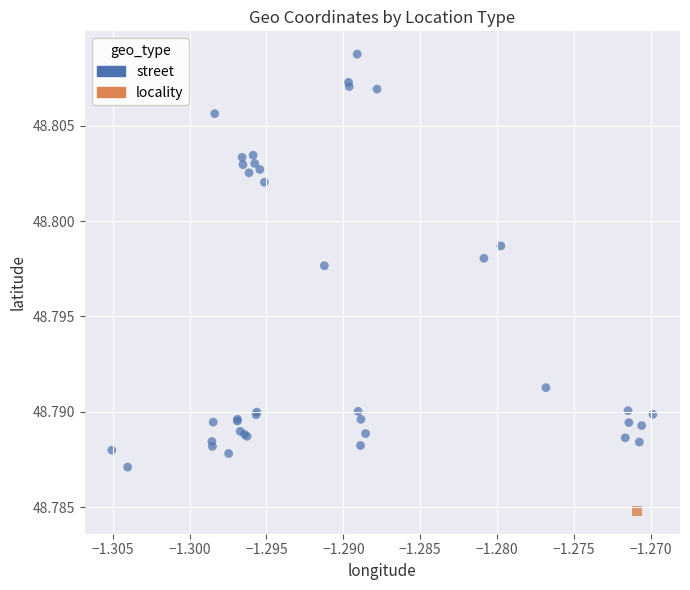

What are all the series names shown in the legend?

street, locality